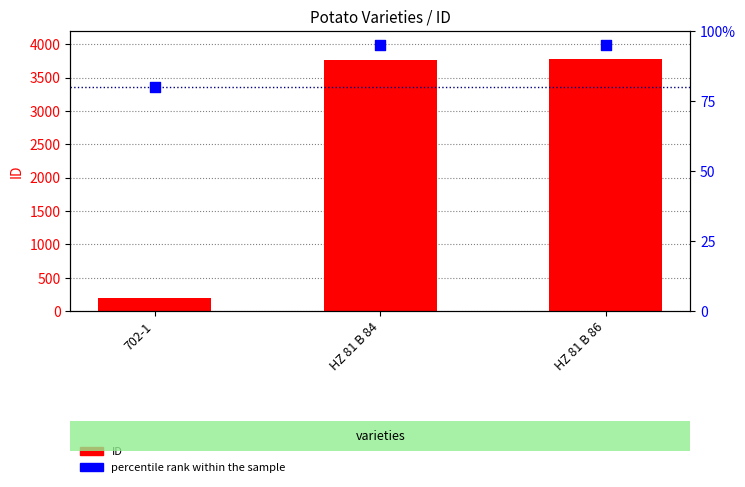

Which series has the largest total across all categories?

ID